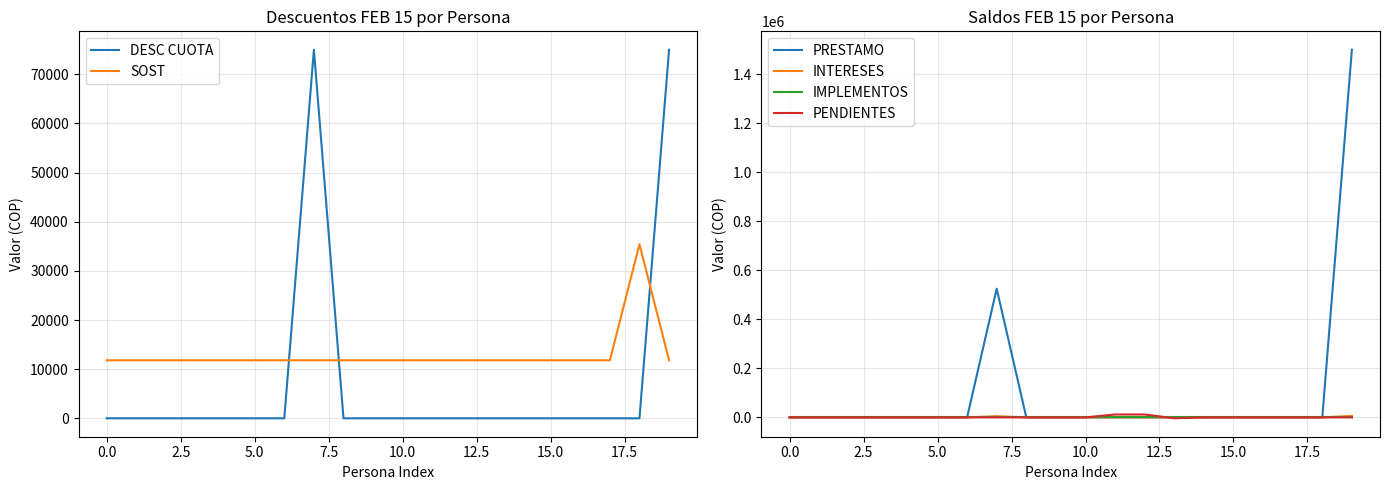

What is the difference between the maximum and second lowest values in the PENDIENTES series?

11805.0